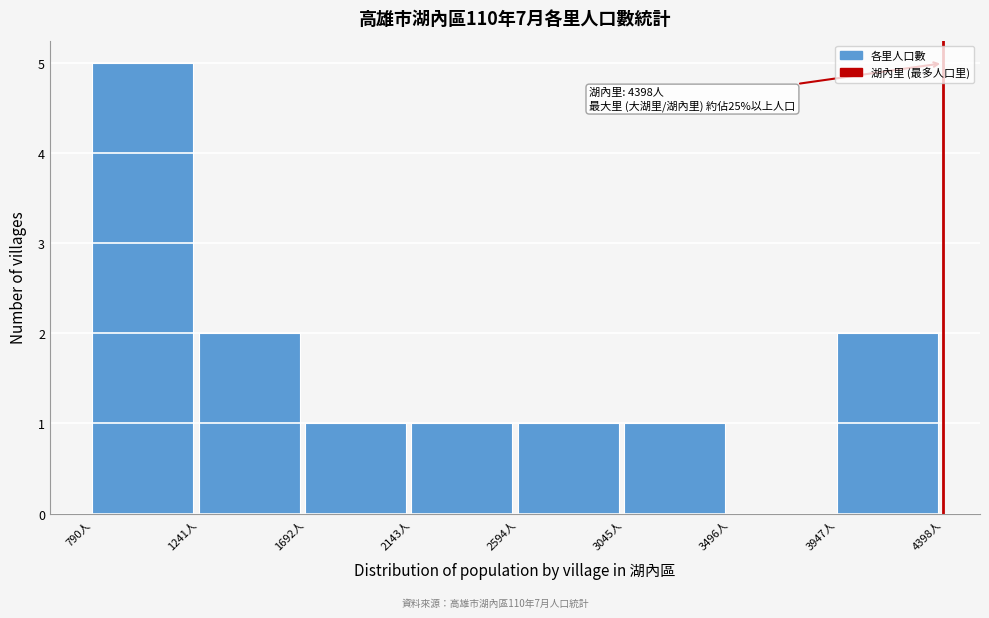

Which range on the x-axis has the tallest bar?

800 to 1250